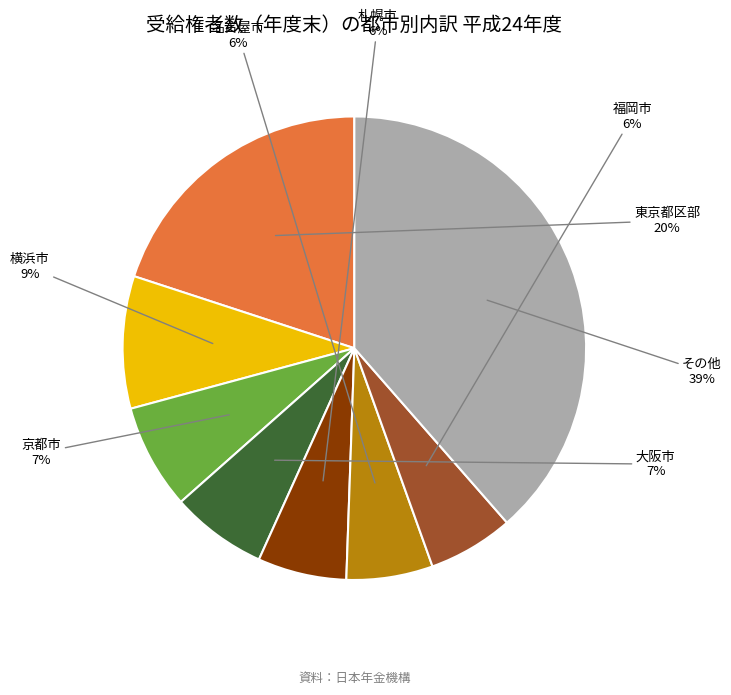

To the nearest percent, what is the average slice percentage?

12%